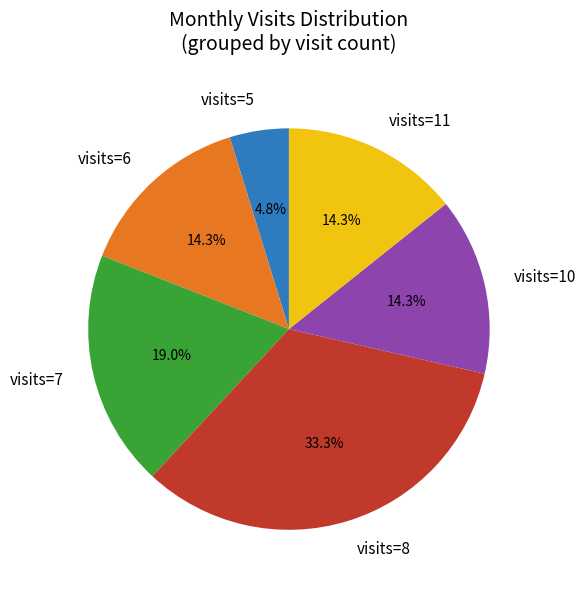

Which category has the biggest portion of the pie?

visits=8